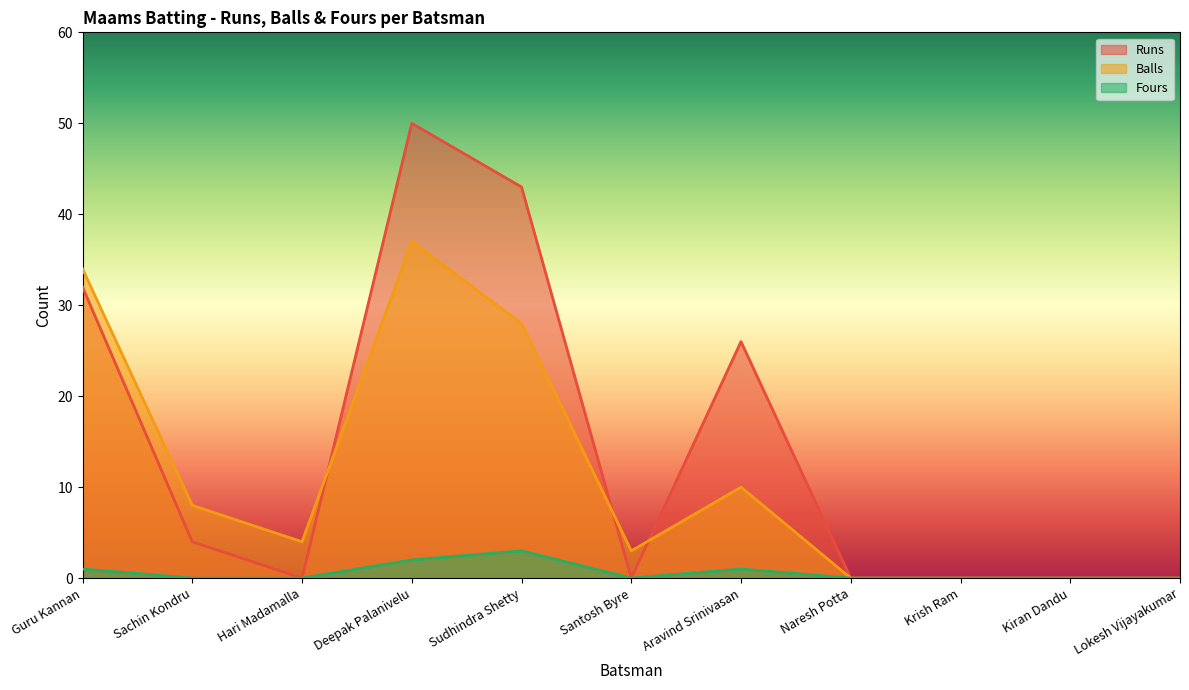

How many lines are shown in the chart?

3